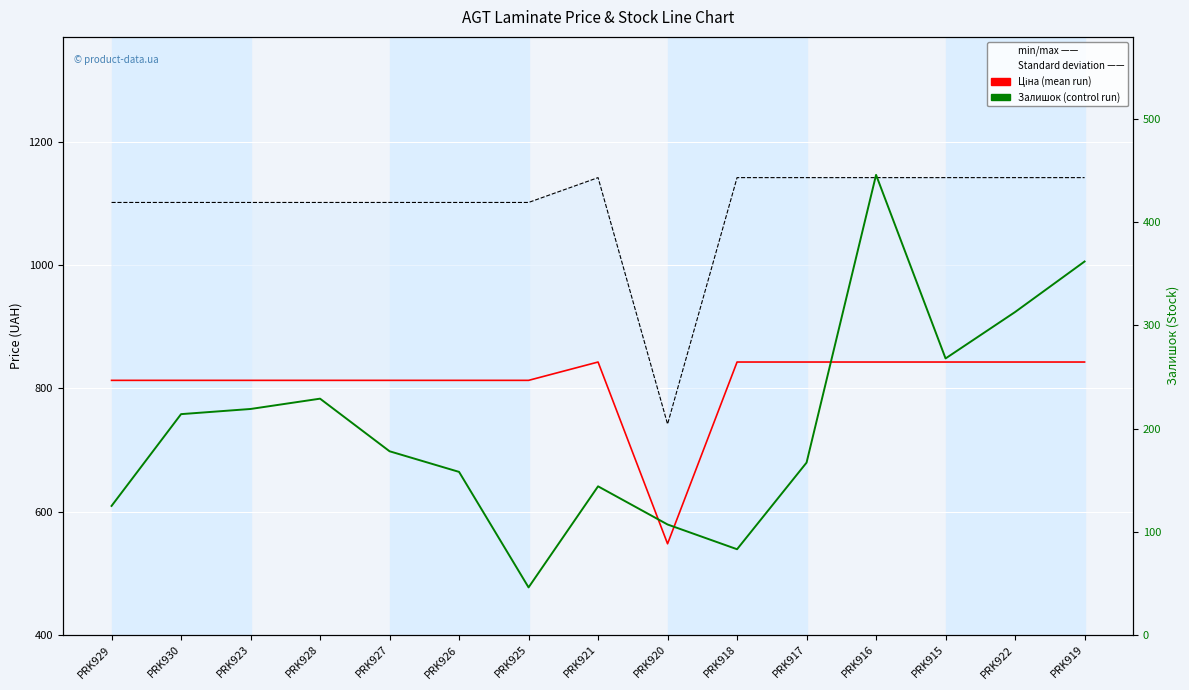

What is the lowest value of the Доп. ціна series?

742.0